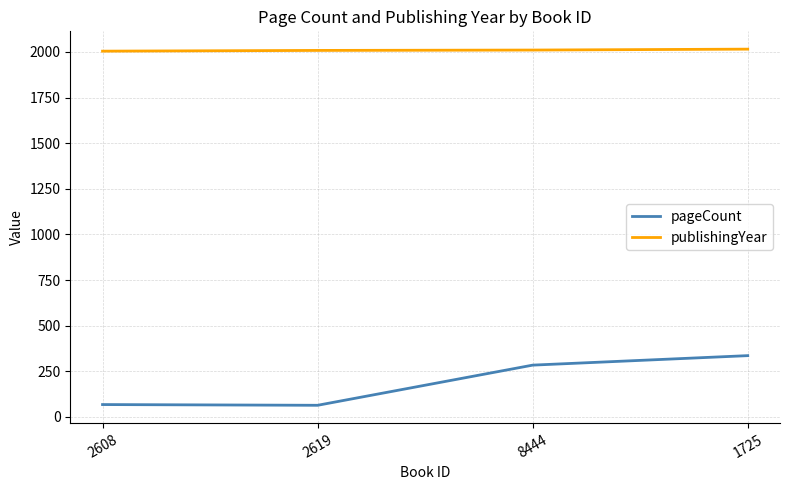

What value does the publishingYear series have at 1725?

2015